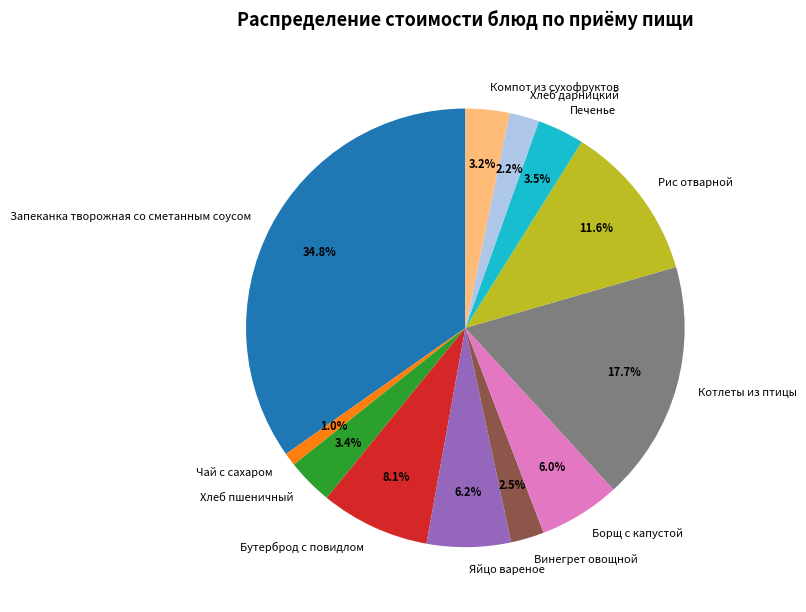

What percentage is NOT represented by Хлеб дарницкий?

97.8%